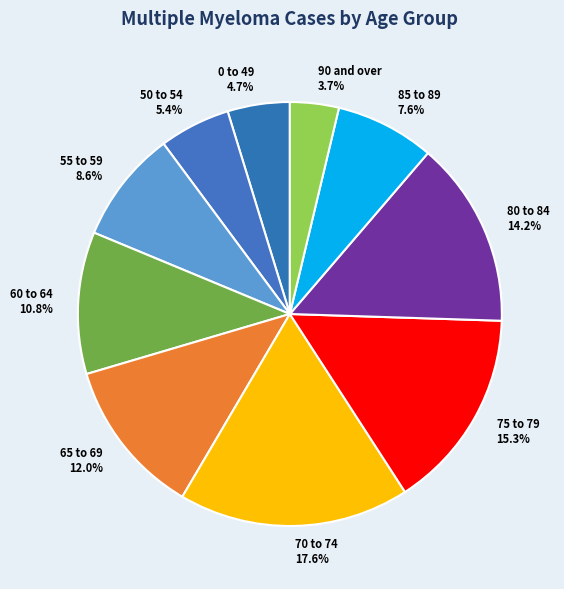

Count the number of slices in the pie.

10